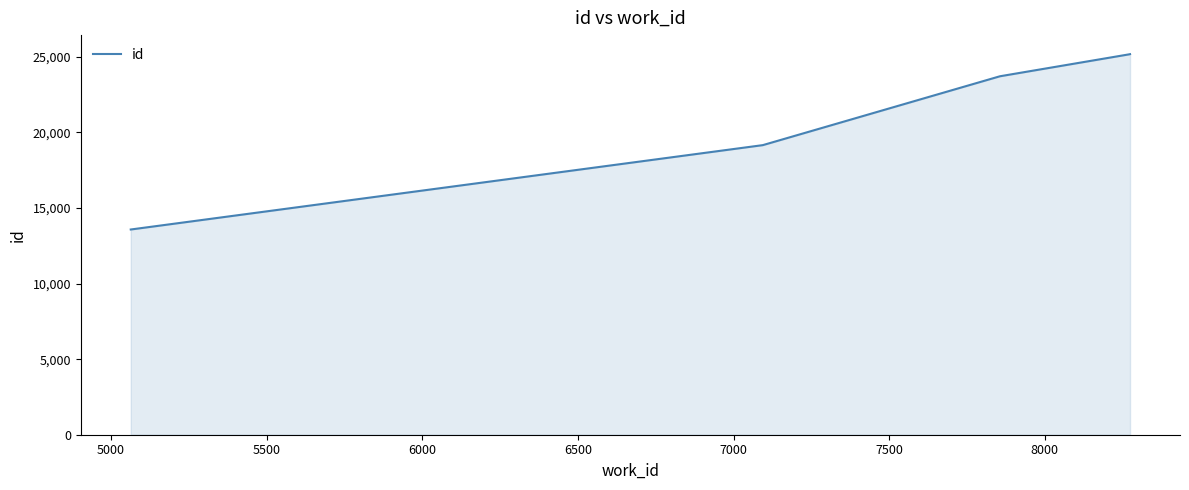

True or false: the data has more than 2 interior local peaks.

False